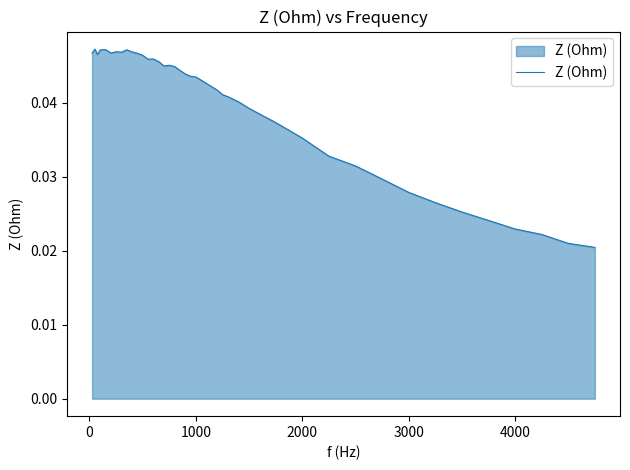

How many lines are shown in the chart?

1